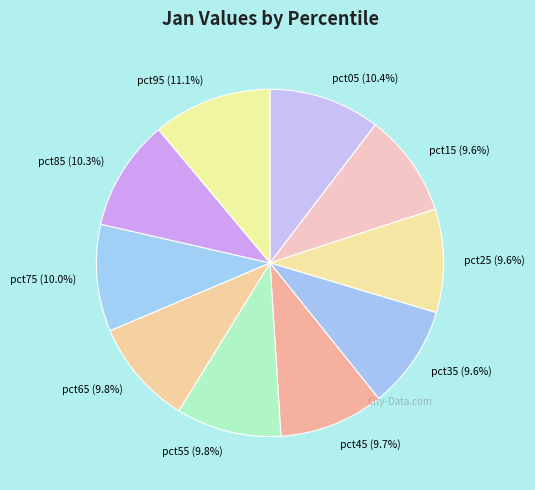

To the nearest percent, what portion does pct55 represent?

10%